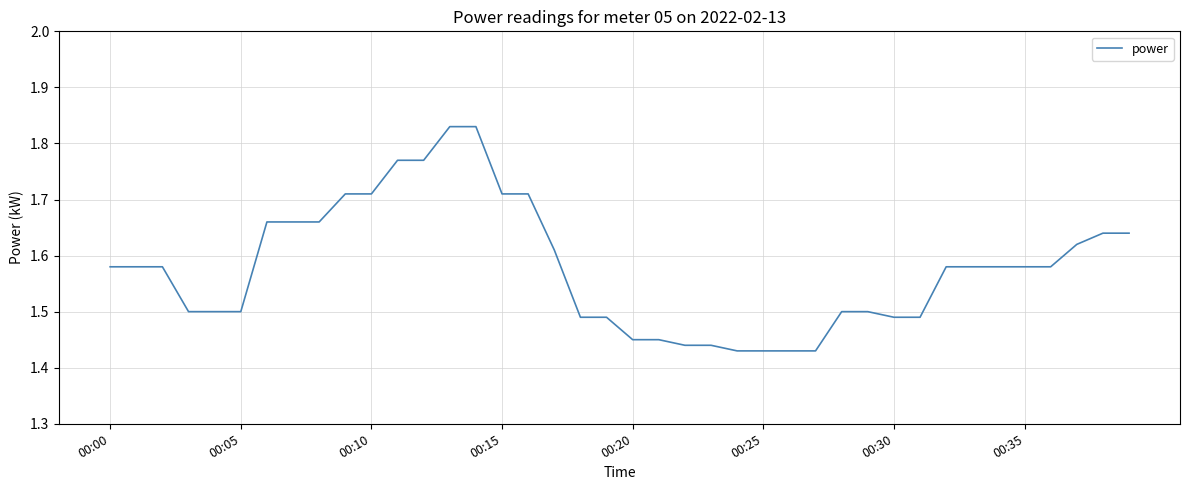

What is the difference between the maximum and minimum values?

0.4